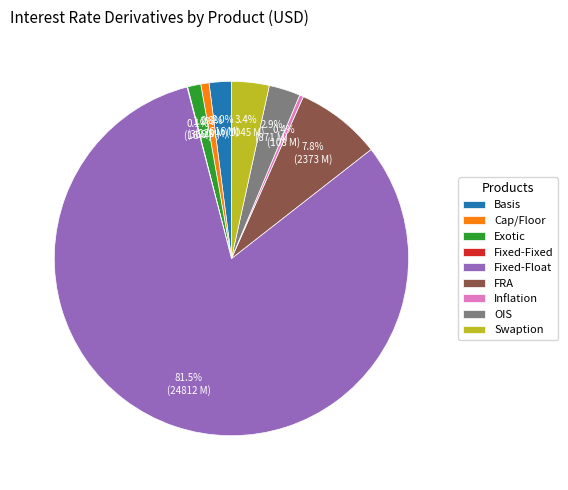

Do Inflation and Basis together represent more than half of the pie?

No